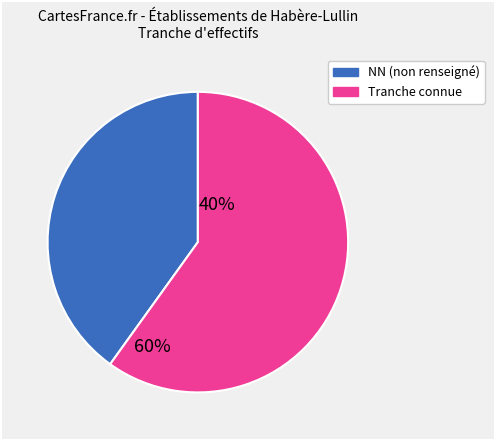

Does any single category account for the majority?

Yes